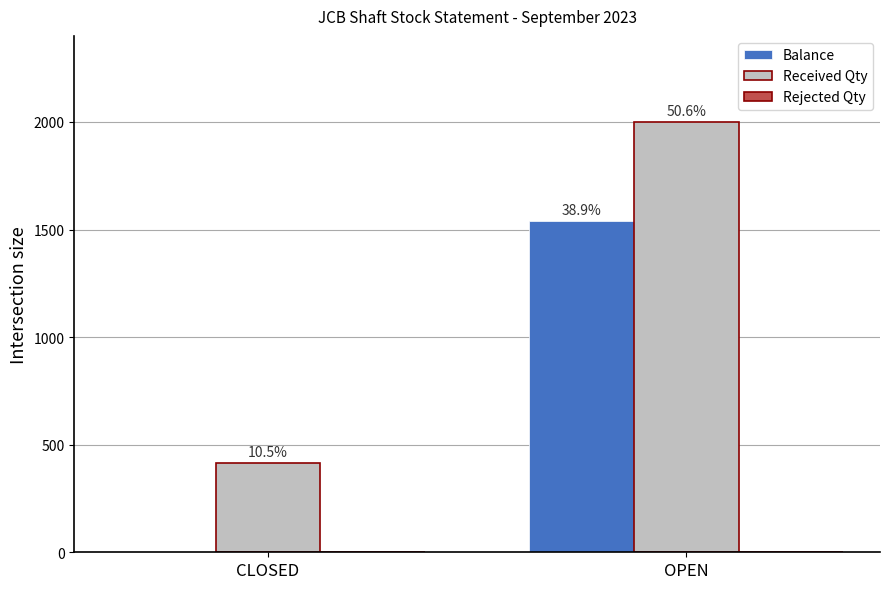

The Balance series shows 0 at CLOSED. True or false?

True